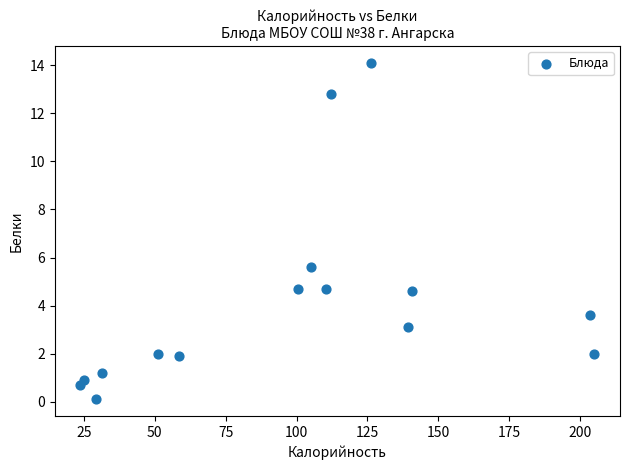

What Y value in the scatter plot is closest to 7?

5.6